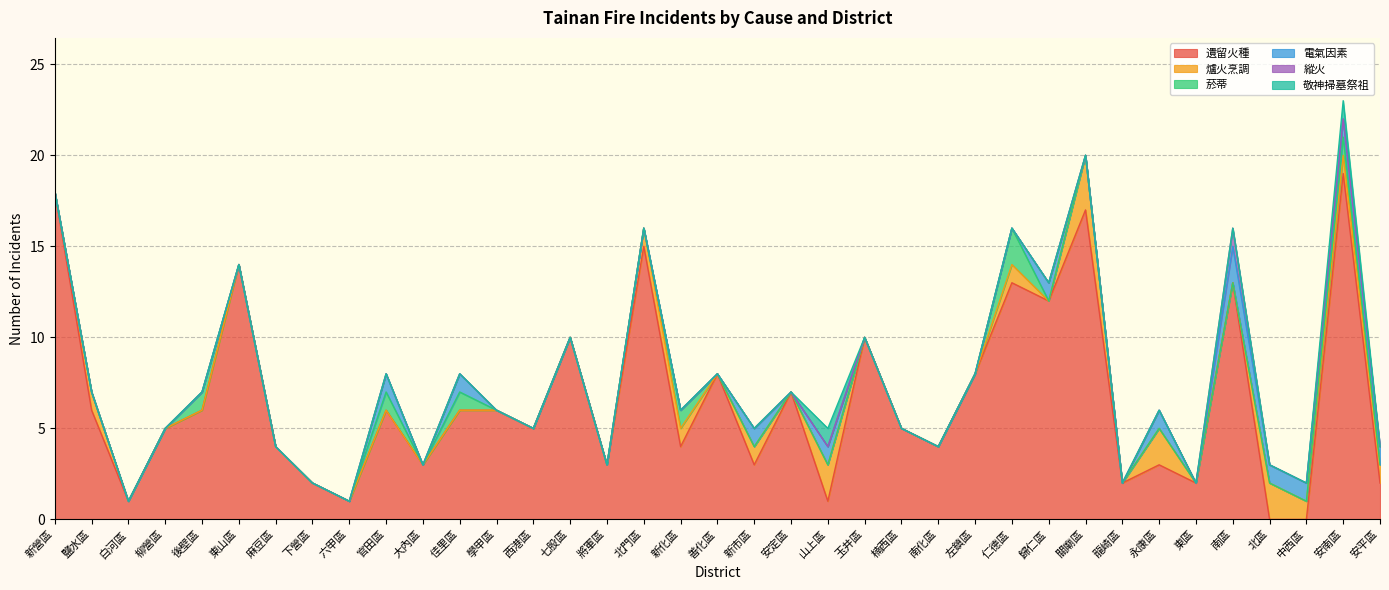

In 電氣因素, how many points are higher than both neighbors (excluding endpoints)?

7